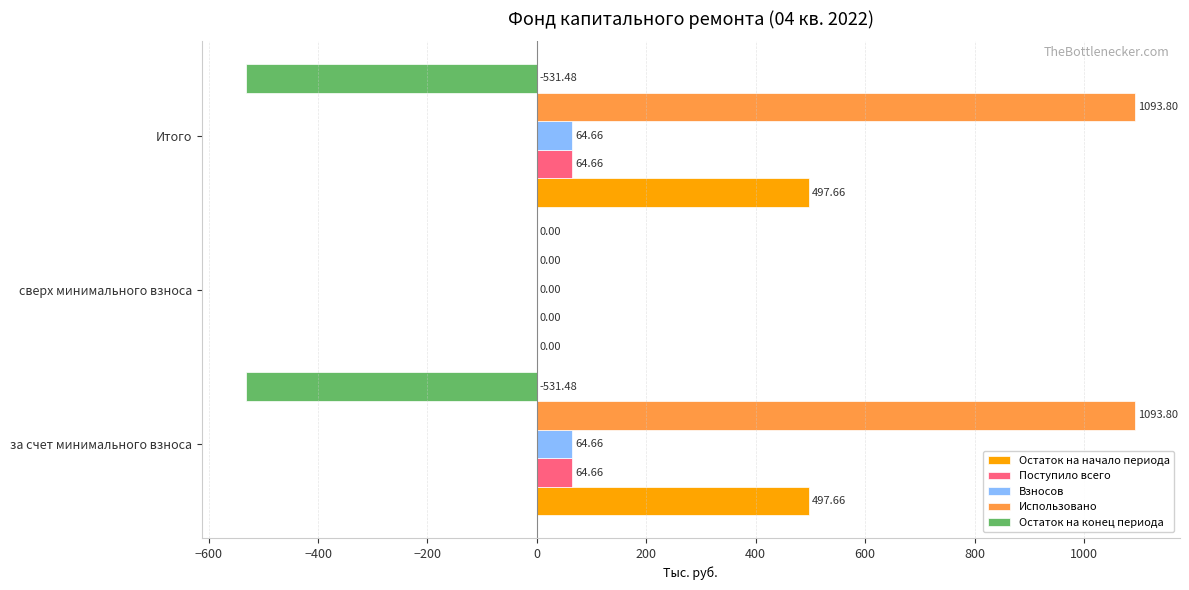

Where is Остаток на начало периода nearest to the value 248?

сверх минимального взноса